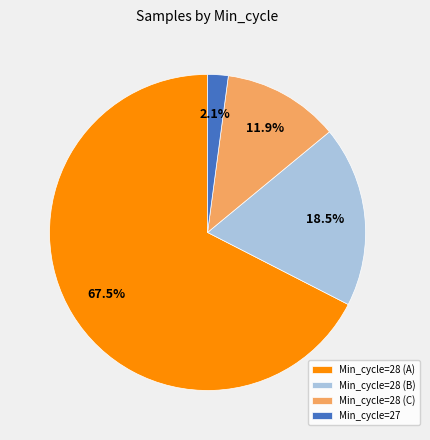

Rank the categories by value from lowest to highest.

Min_cycle=27, Min_cycle=28 (C), Min_cycle=28 (B), Min_cycle=28 (A)